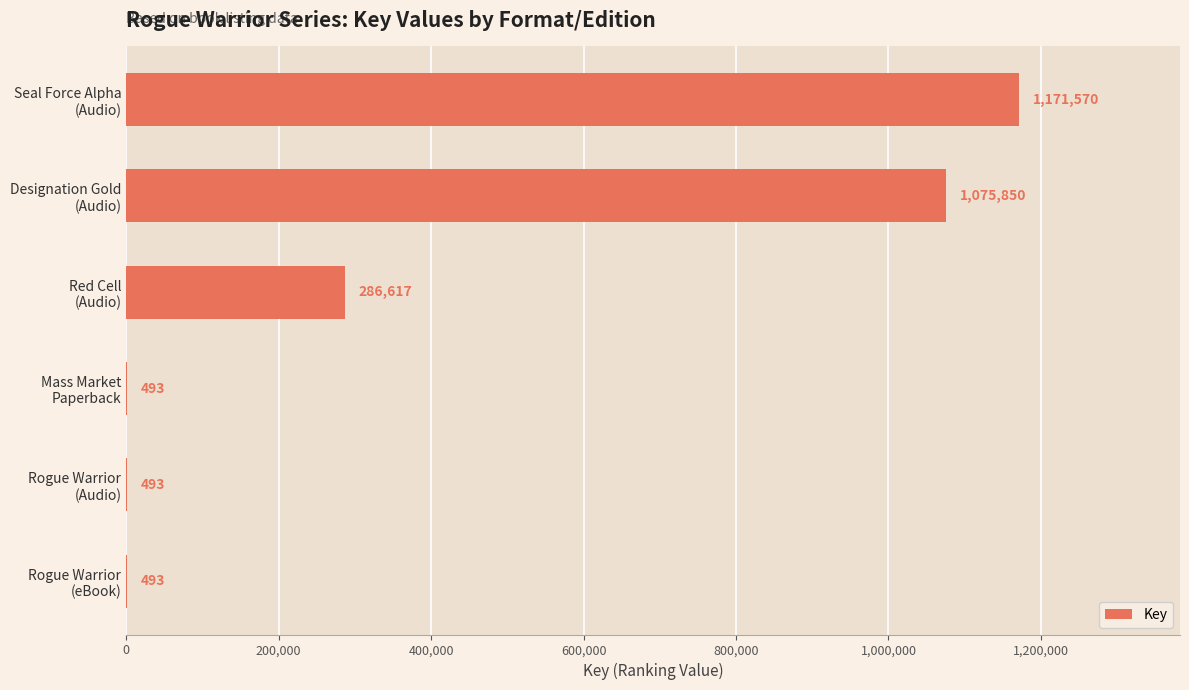

What is the maximum value shown in the chart?

1171570